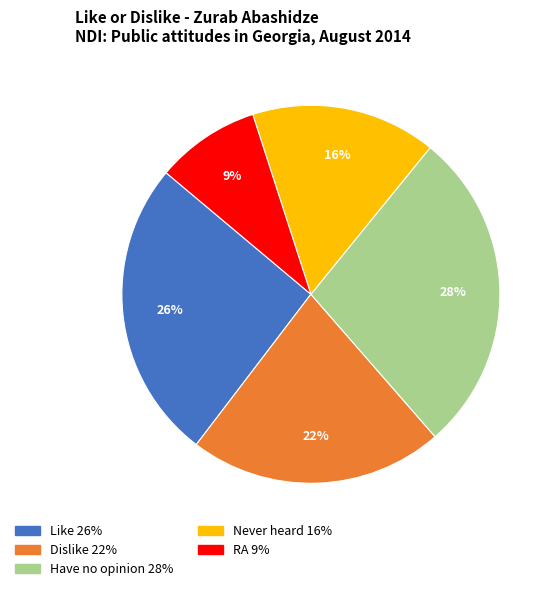

Combined, do RA and Like account for over 50%?

No